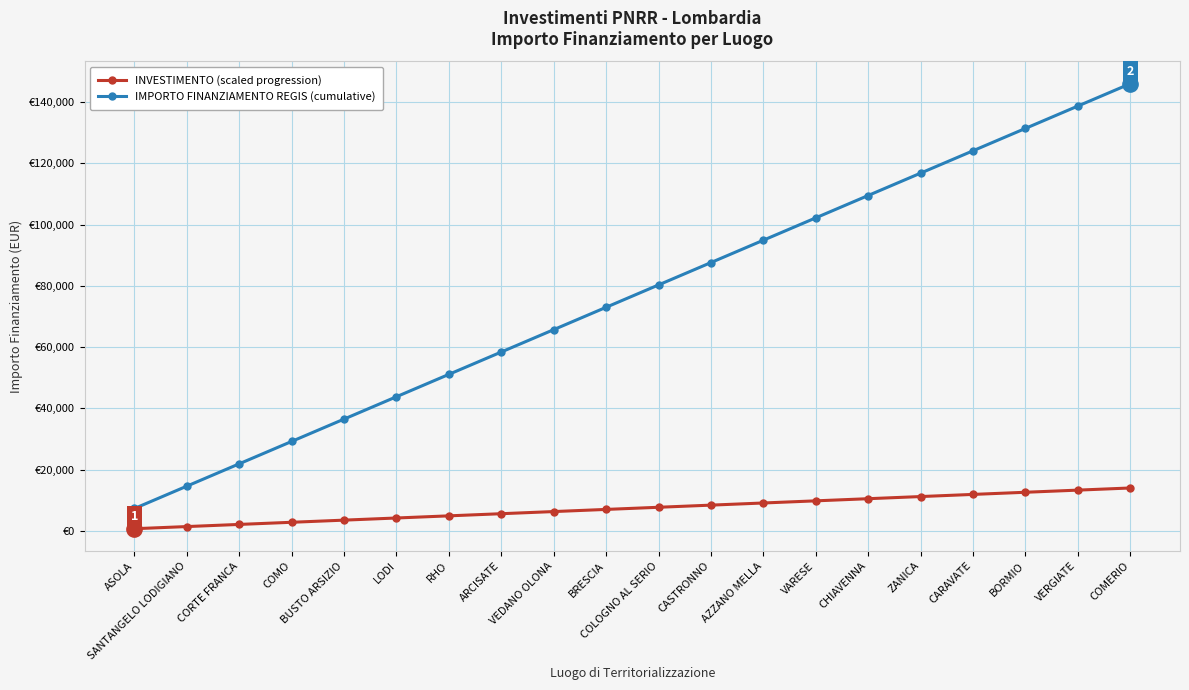

At which label is INVESTIMENTO (scaled progression) closest to 7350?

COLOGNO AL SERIO